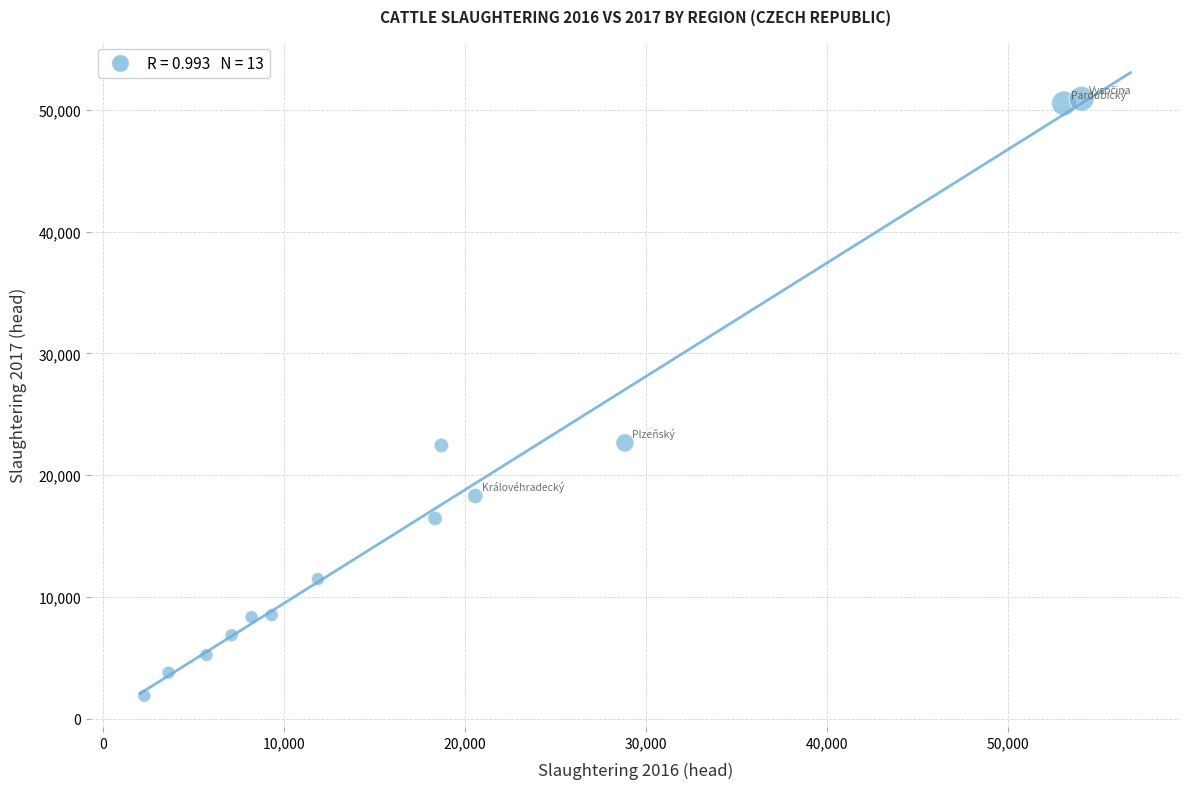

What is the range of Y values (max minus min)?

49021